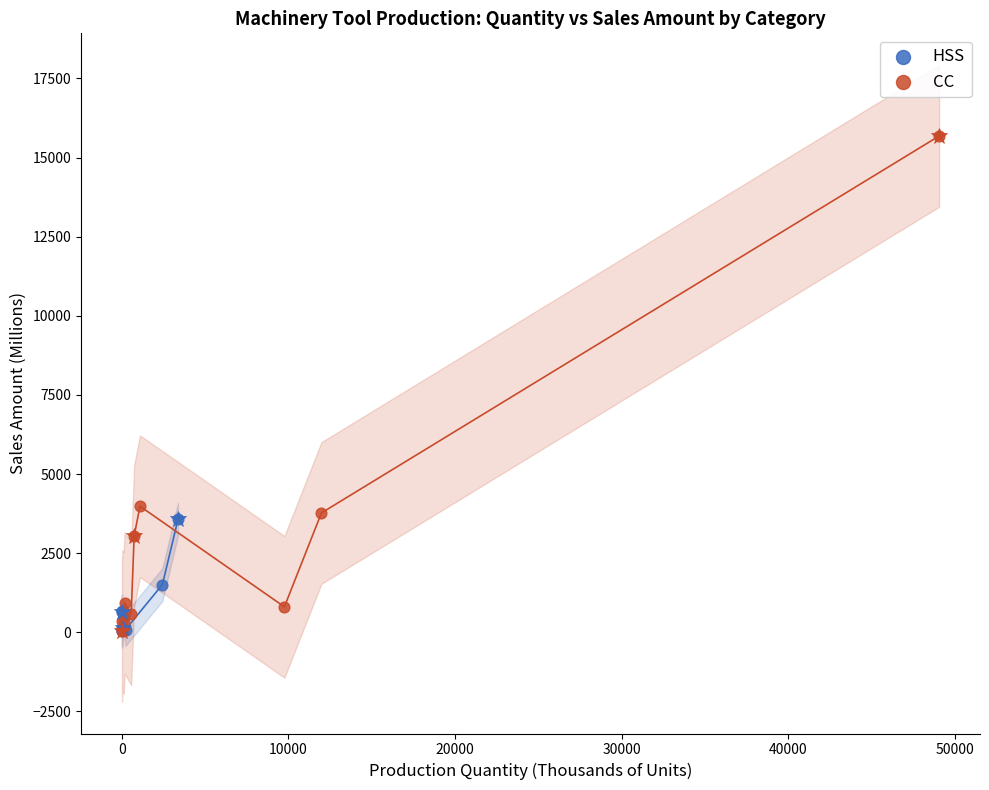

Which series has the largest Y range (max minus min)?

CC